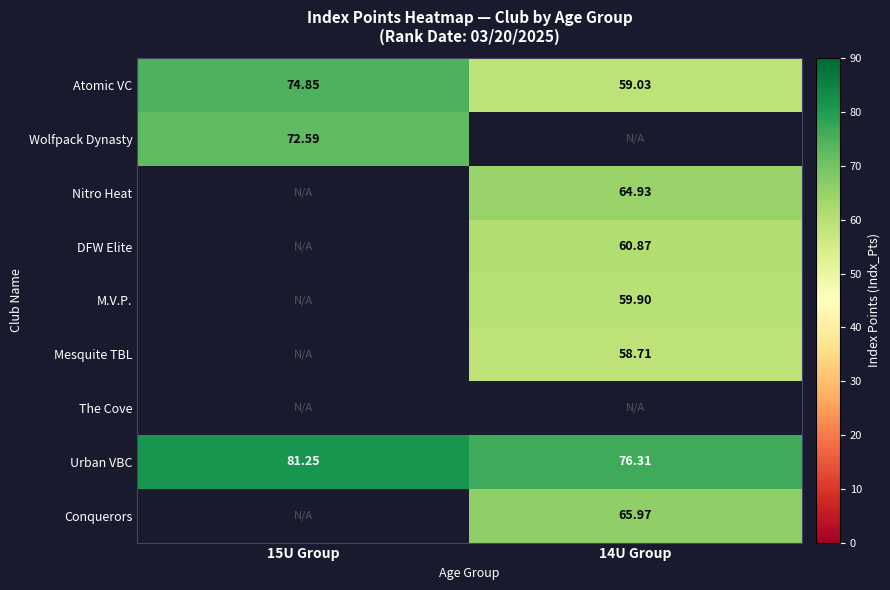

How many values in the Urban VBC series are below 81?

1